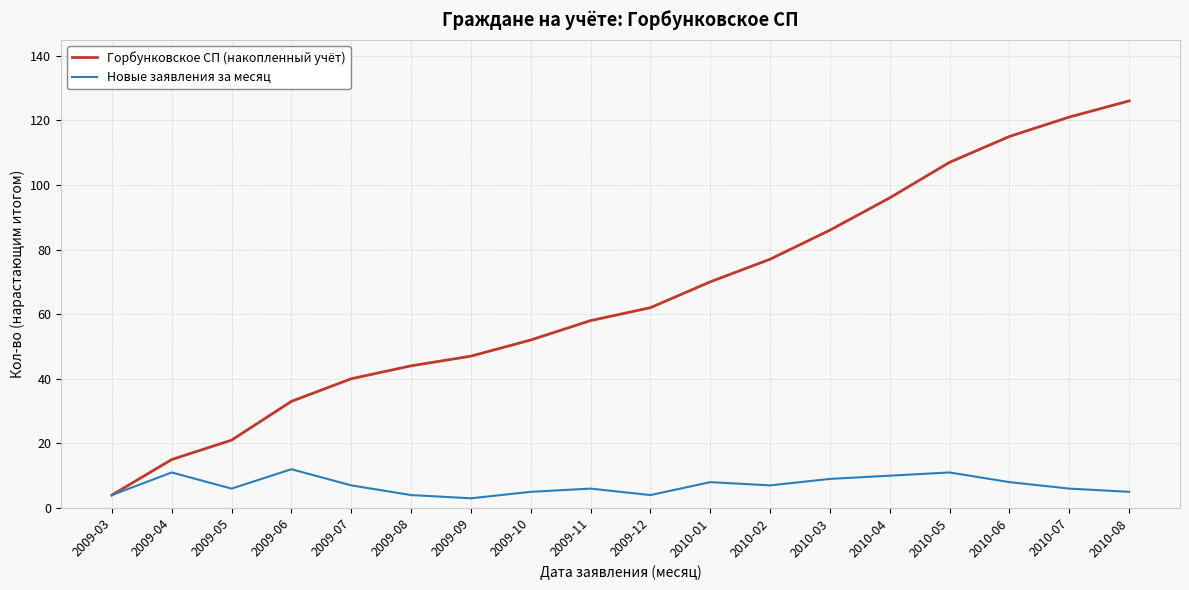

How many values in the Горбунковское СП (накопленный учёт) series are below 62?

9